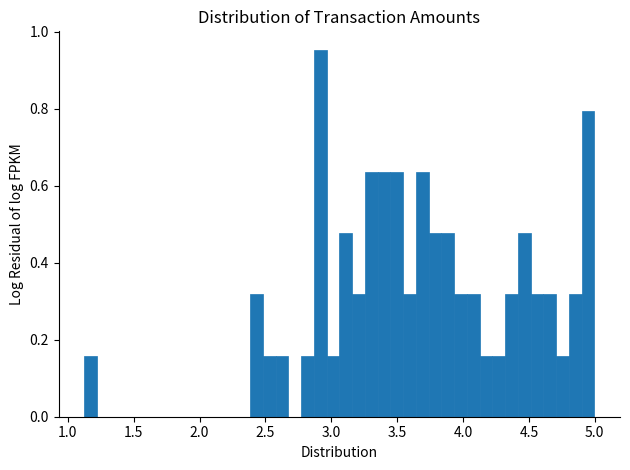

Read against the x-axis, roughly where is the centre of the tallest bar?

2.90